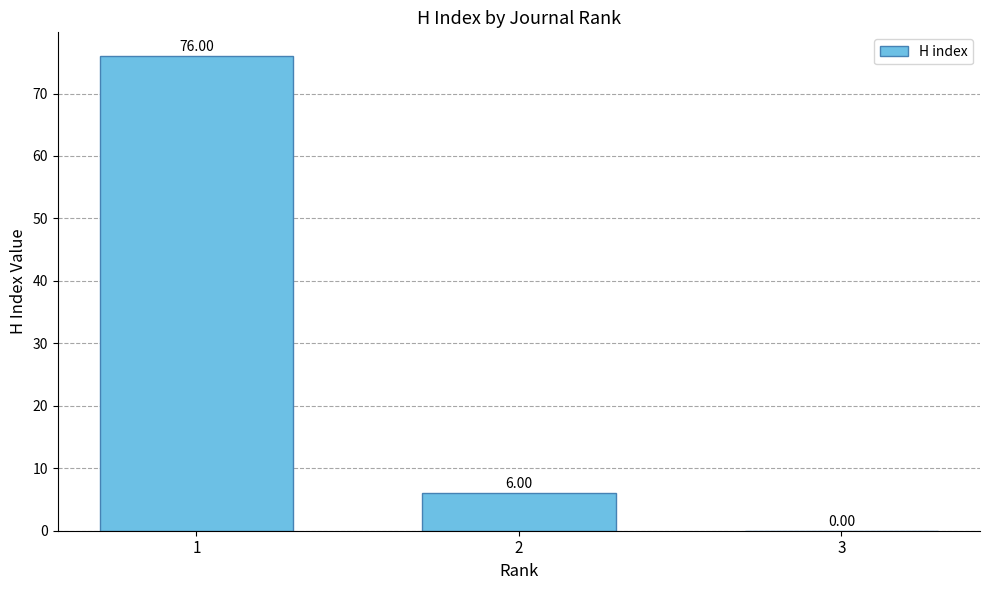

What is the sum of the values at 1 and 3?

76